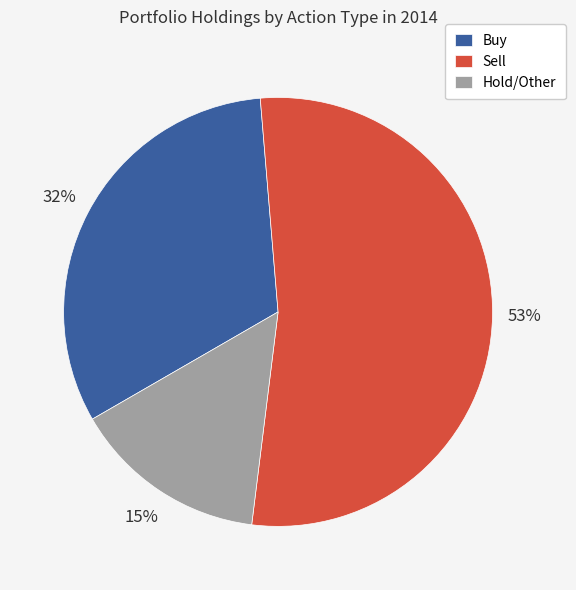

Rank the categories by value from highest to lowest.

Sell, Buy, Hold/Other